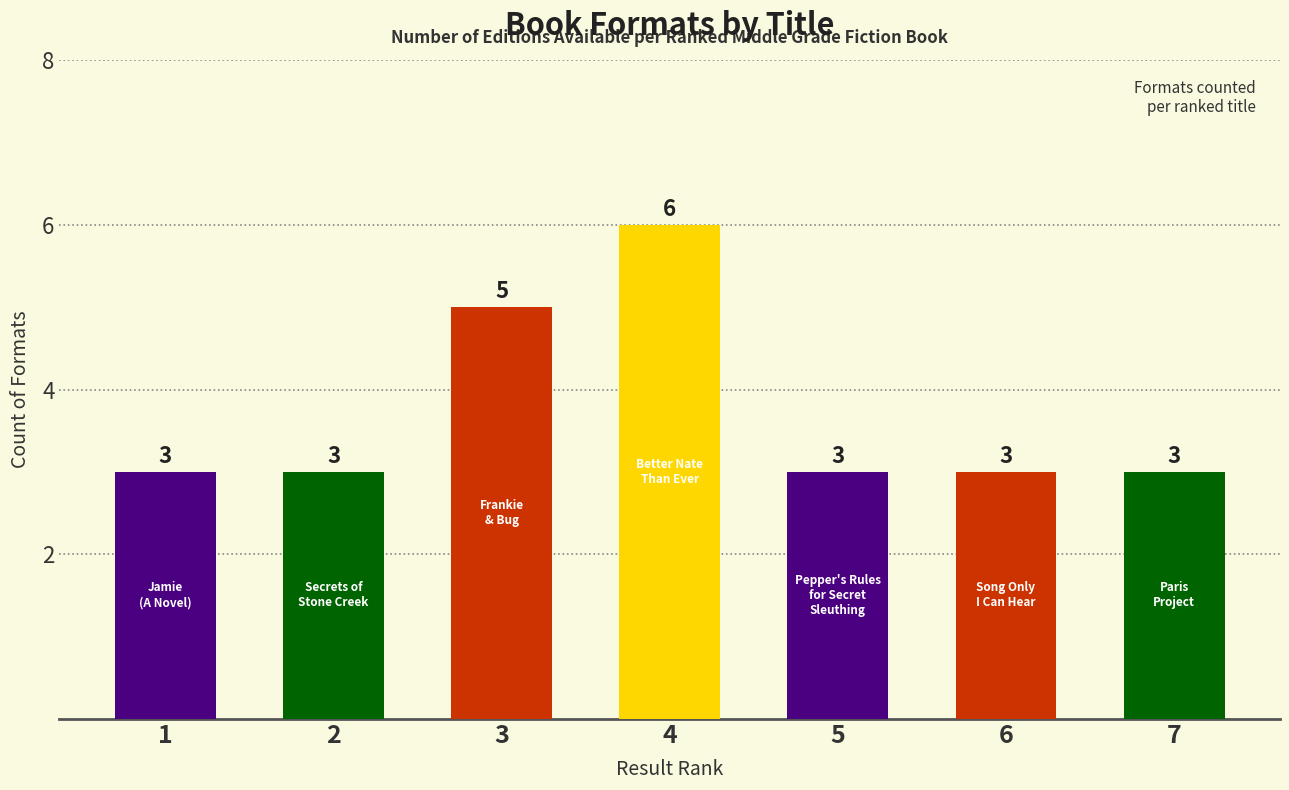

Approximately how many times larger is the value at 6 compared to 5?

1.0